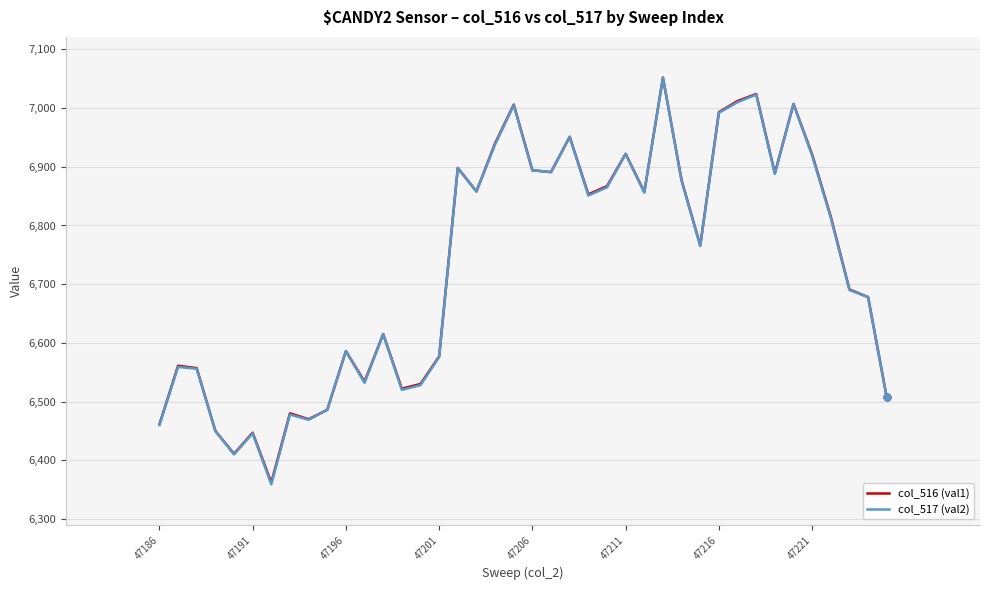

Which series has the largest range (max minus min)?

col_517 (val2)